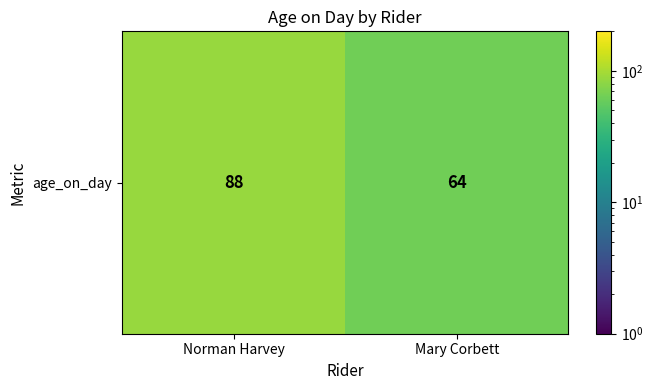

Where is the data nearest to the value 76?

Norman Harvey